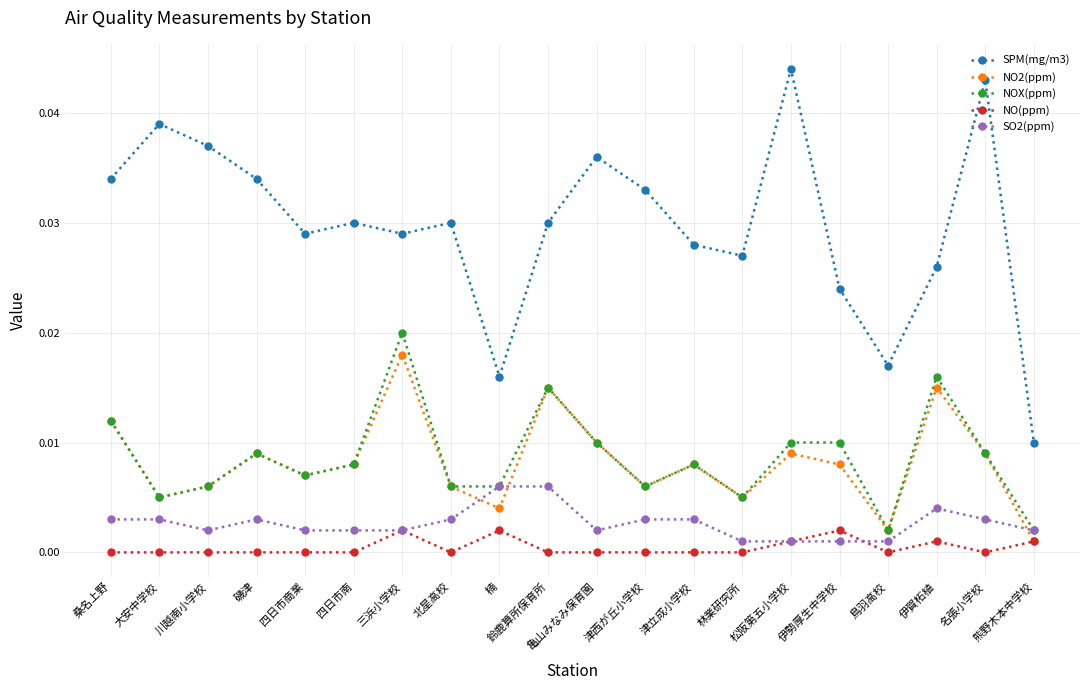

What is the label of the 2nd point from the right?

名張小学校